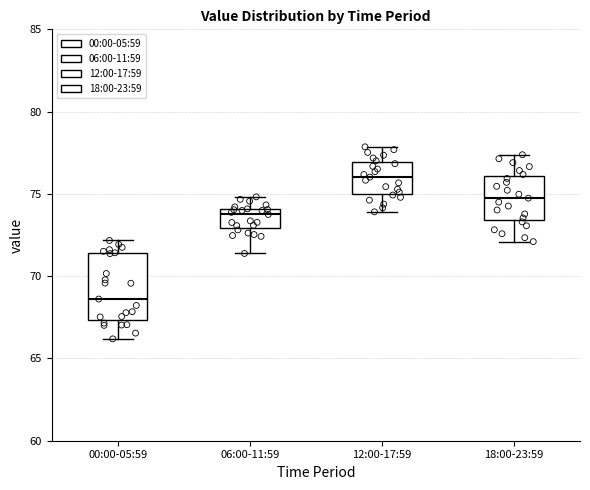

Which box's median line is the highest?

12:00-17:59